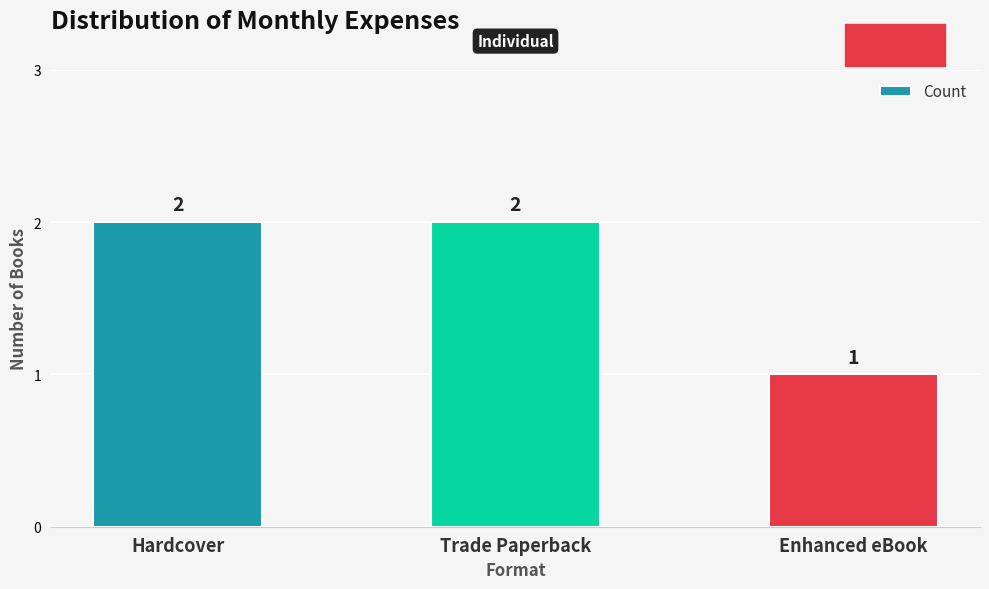

Does the chart contain stacked bars?

No